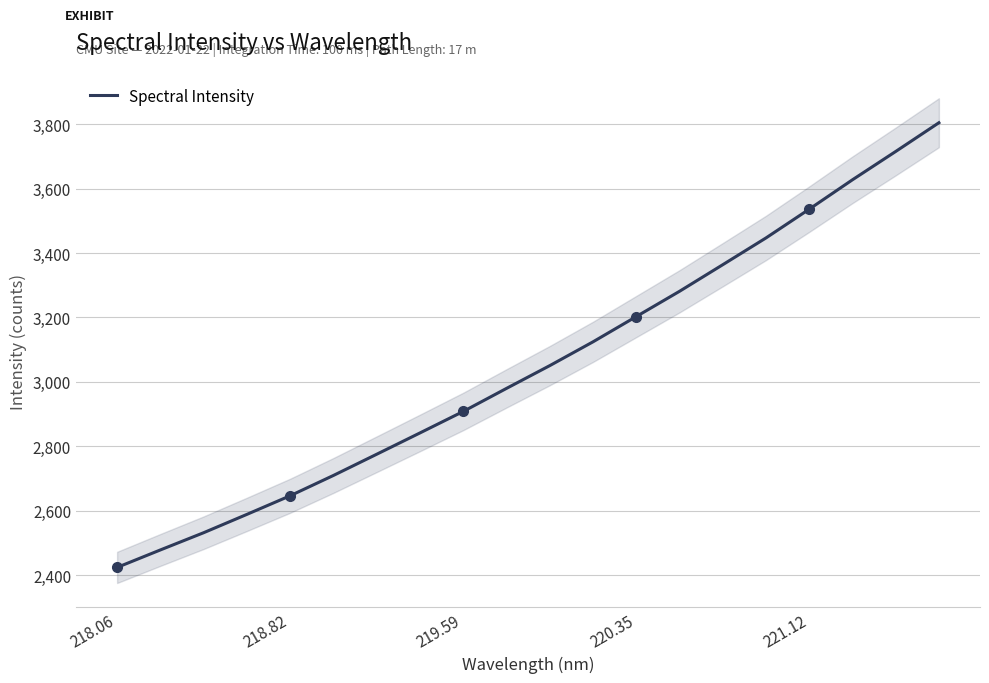

The Spectral Intensity series shows 3536.1 at 221.12. True or false?

True